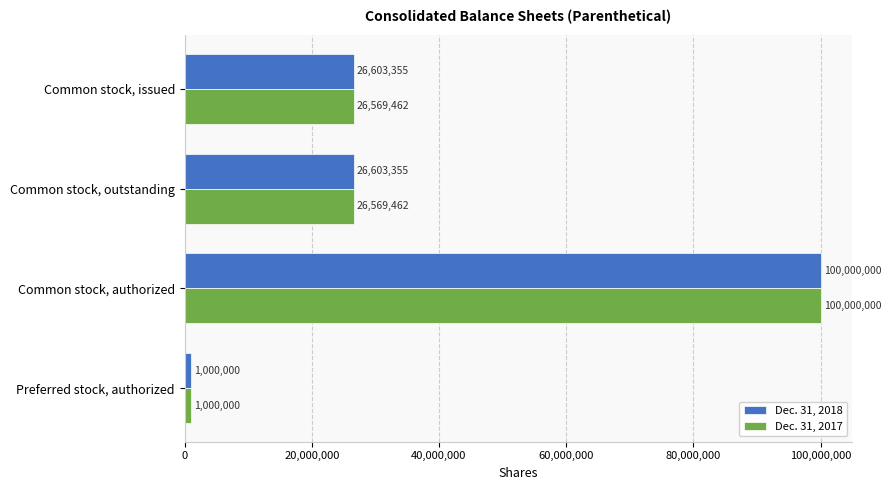

Which series has the largest total across all categories?

Dec. 31, 2018